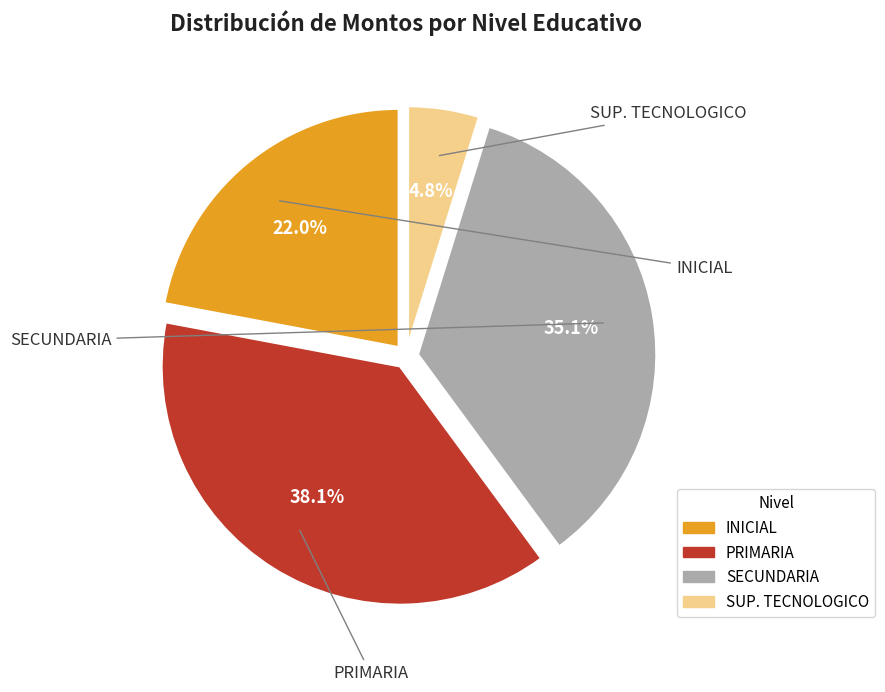

Rank the categories by value from lowest to highest.

SUP. TECNOLOGICO, INICIAL, SECUNDARIA, PRIMARIA